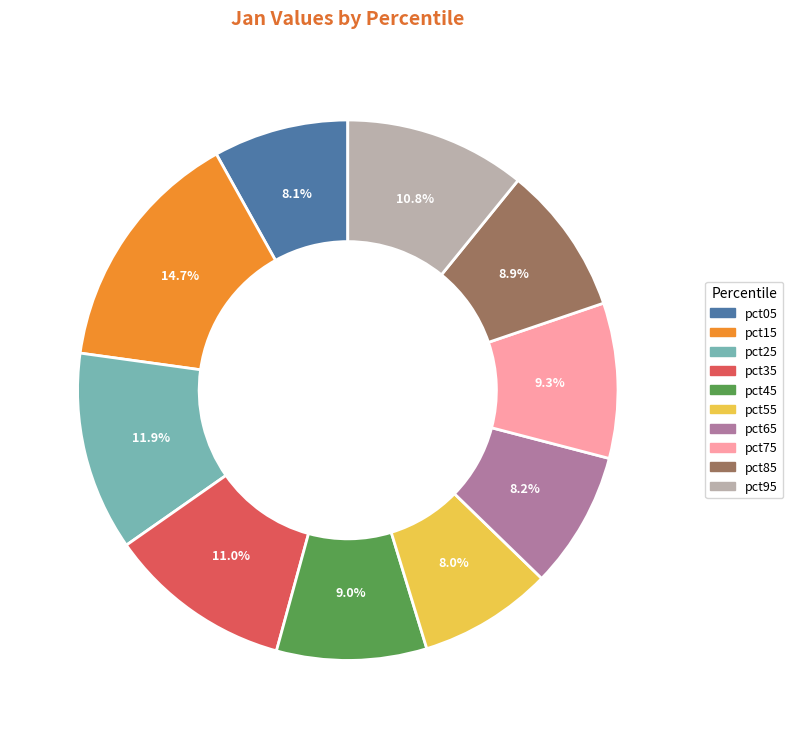

Which has a higher value, pct05 or pct25?

pct25